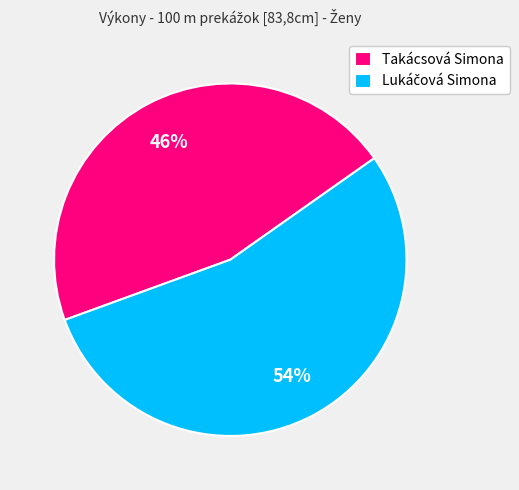

True or false: Takácsová Simona accounts for 46% of the total.

True